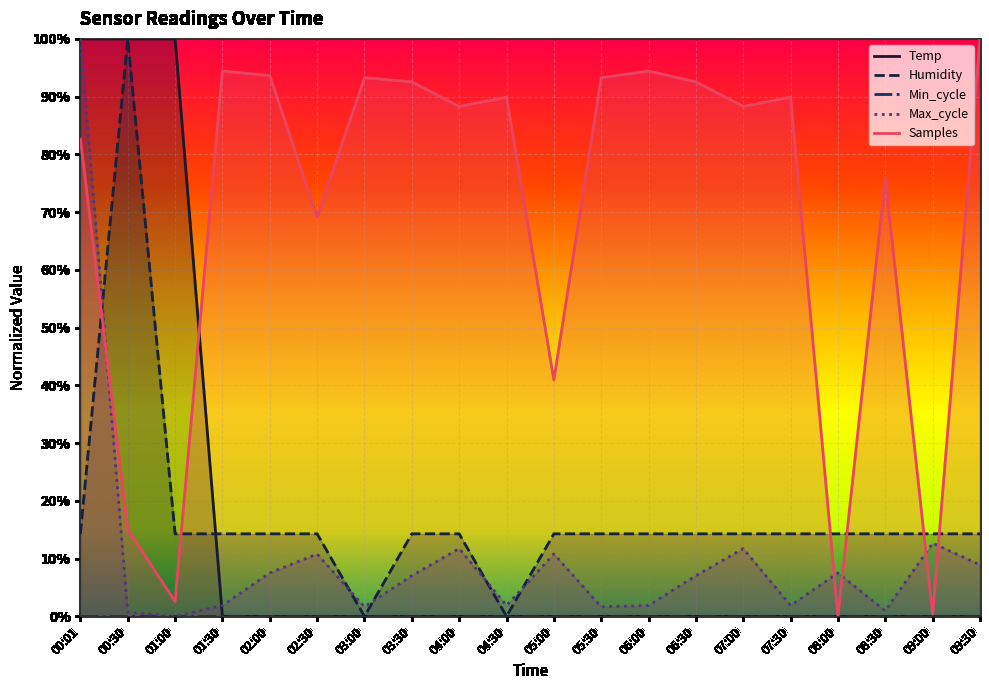

Is it true that Min_cycle equals 0.0 at 09:30?

True